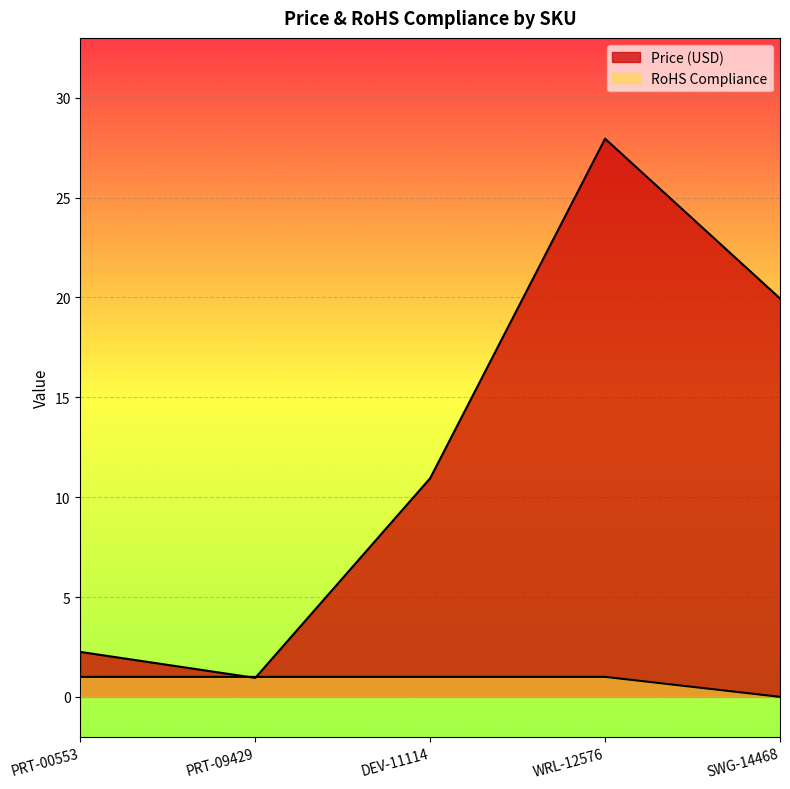

Reading left to right, extract all data points from this chart.

Price (USD): 2.2	0.9	10.9	27.9	19.9
RoHS Compliance: 1.0	1.0	1.0	1.0	0.0